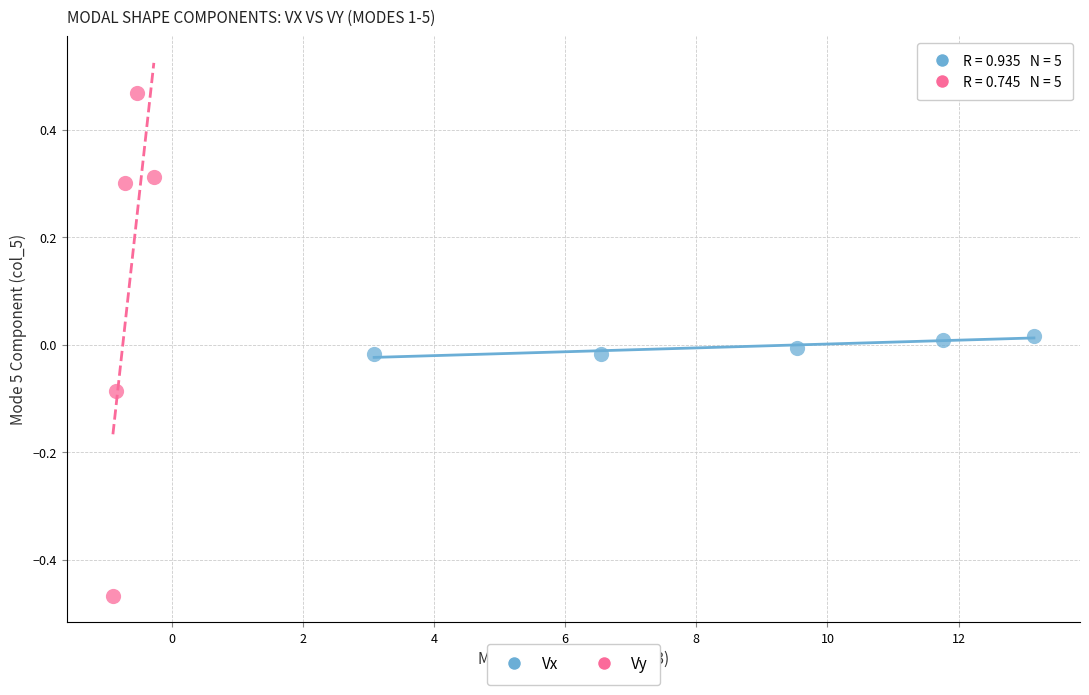

What are all the series names shown in the legend?

Vx, Vy